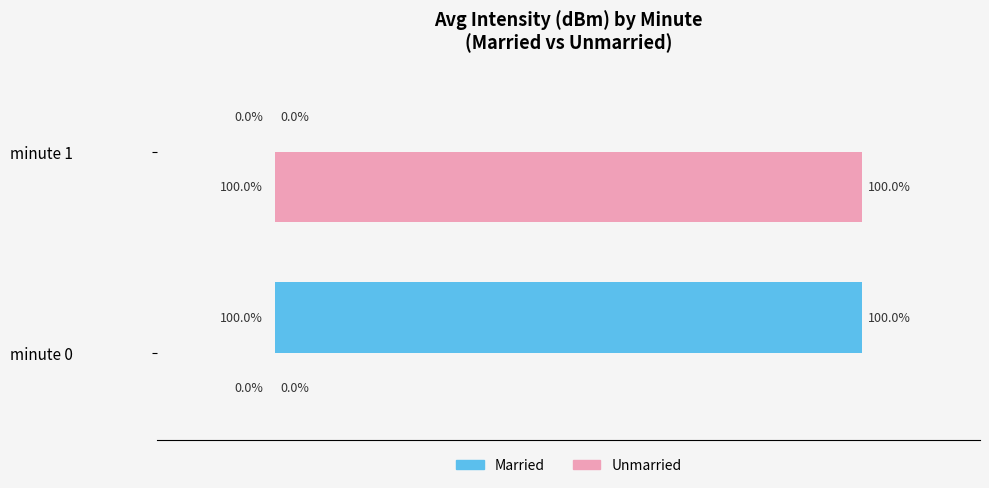

Where is Unmarried nearest to the value 50?

minute 0